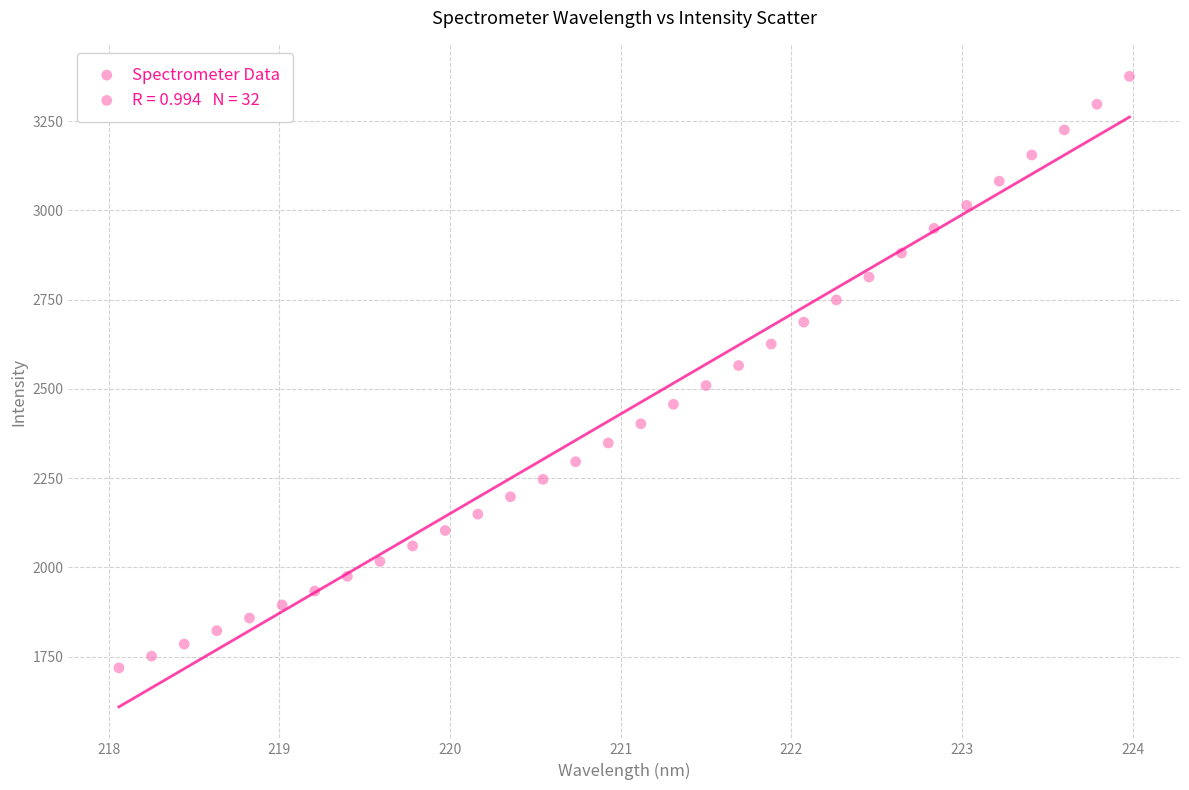

What is the range of Y values (max minus min)?

1657.5